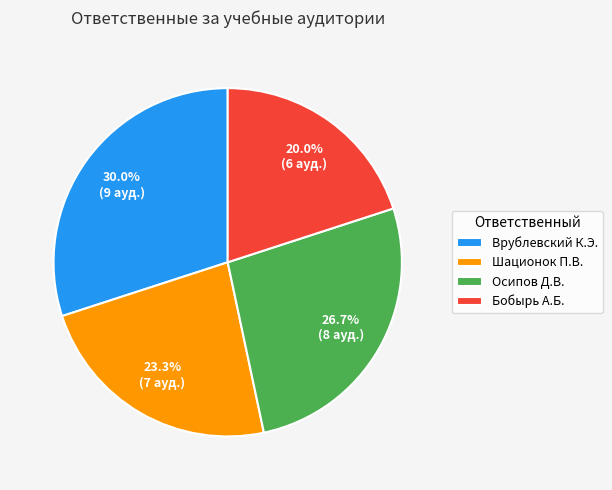

Combined, do Бобырь А.Б. and Шационок П.В. account for over 50%?

No